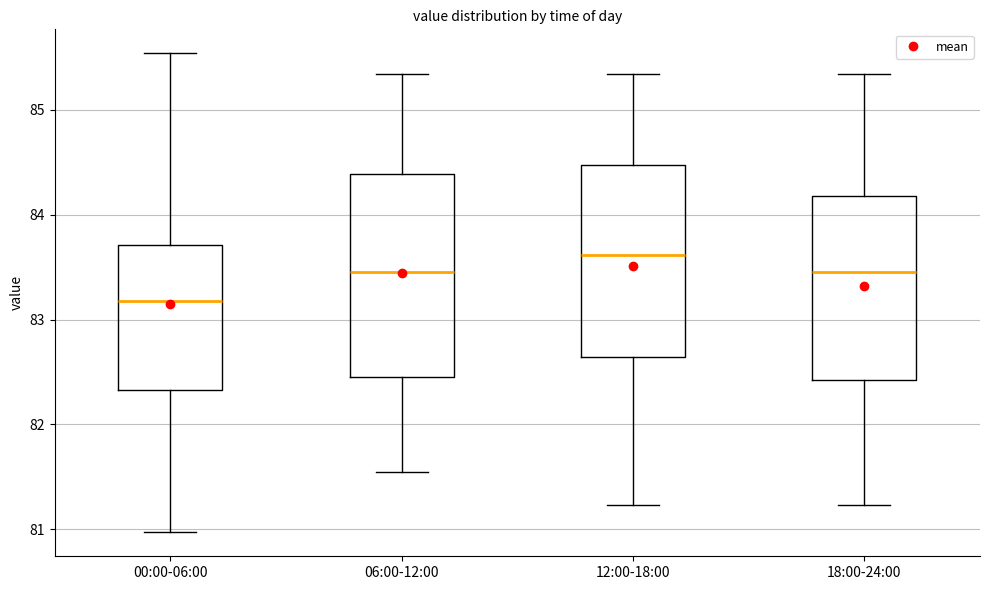

Reading left to right, read every box against the y-axis: the position of its median line, the range the box covers, and the ends of its whiskers. The values are not printed on the chart, so give them approximately, as read against the axis.

00:00-06:00: median 83.2, box 82.3 to 83.7, whiskers 81.0 to 85.5
06:00-12:00: median 83.5, box 82.5 to 84.4, whiskers 81.6 to 85.3
12:00-18:00: median 83.6, box 82.6 to 84.5, whiskers 81.2 to 85.3
18:00-24:00: median 83.5, box 82.4 to 84.2, whiskers 81.2 to 85.3